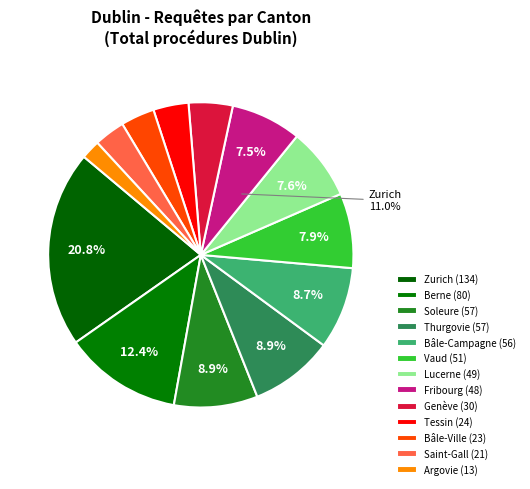

Is the sum of Tessin and Soleure greater than half?

No